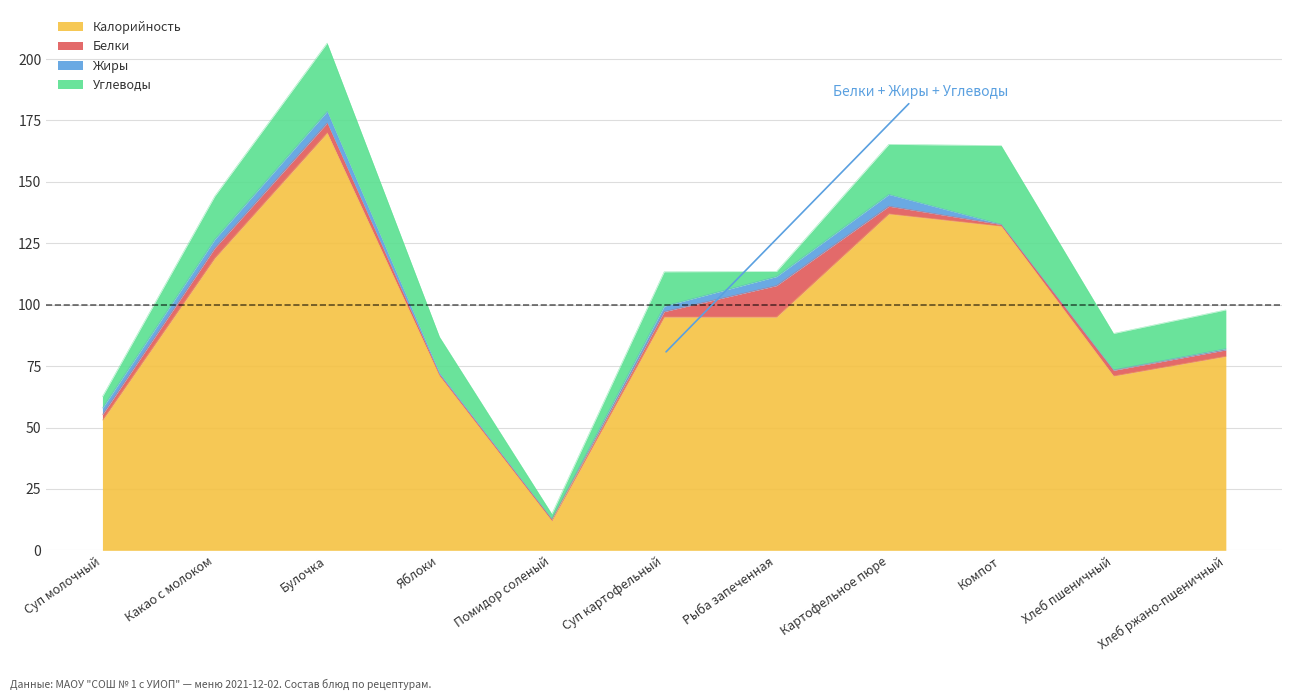

At which category is the sum across all series the highest?

Булочка